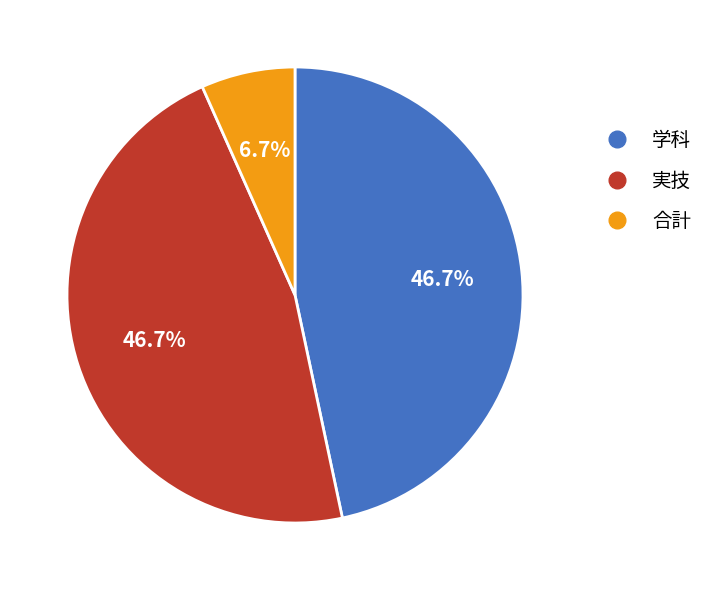

Which has a higher value, 学科 or 合計?

学科